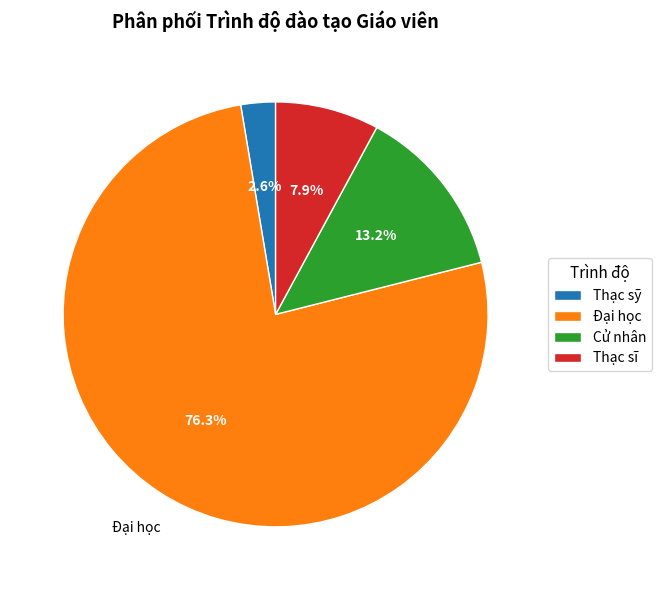

To the nearest percent, what is the average slice percentage?

25%